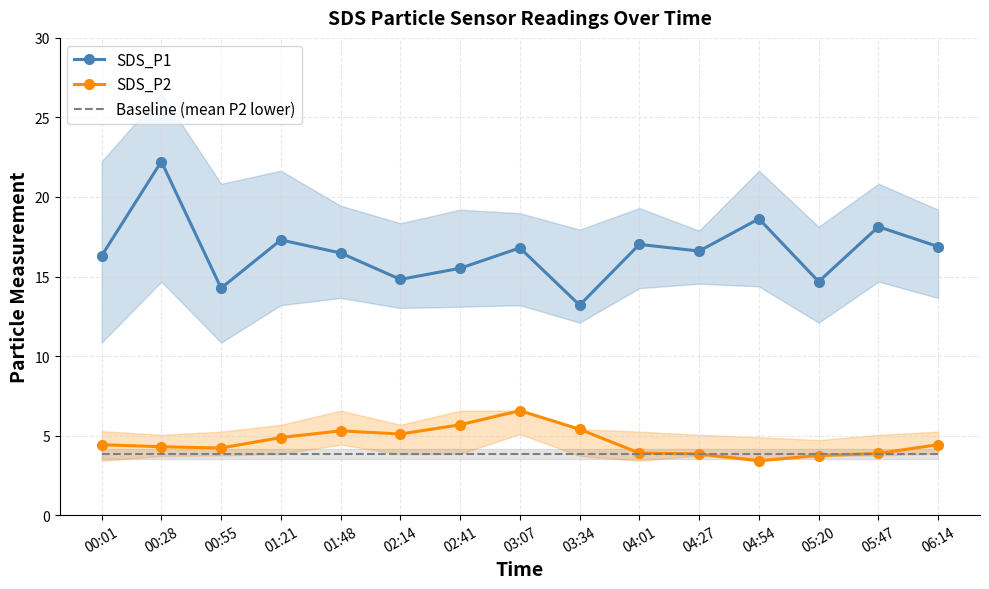

Where does the SDS_P2 series first go above 4?

00:01